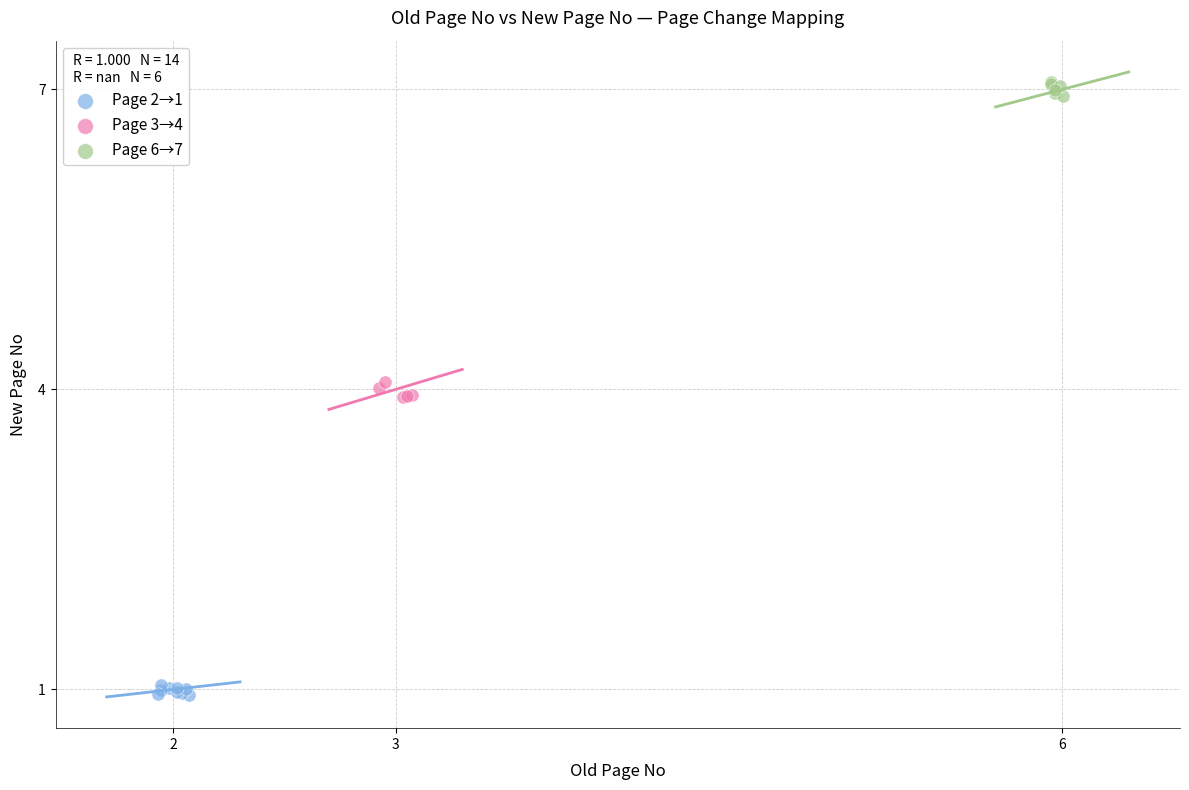

Which series reaches the minimum Y coordinate?

Page 2→1